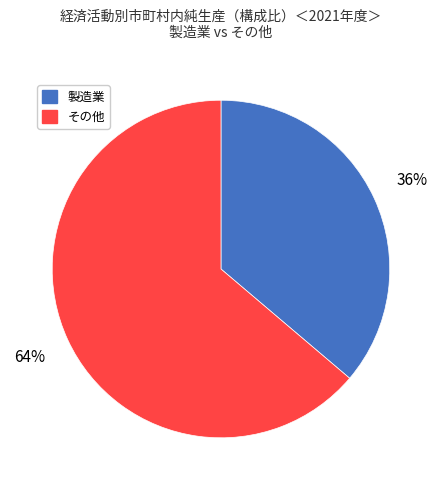

Is there a majority slice in this chart?

Yes